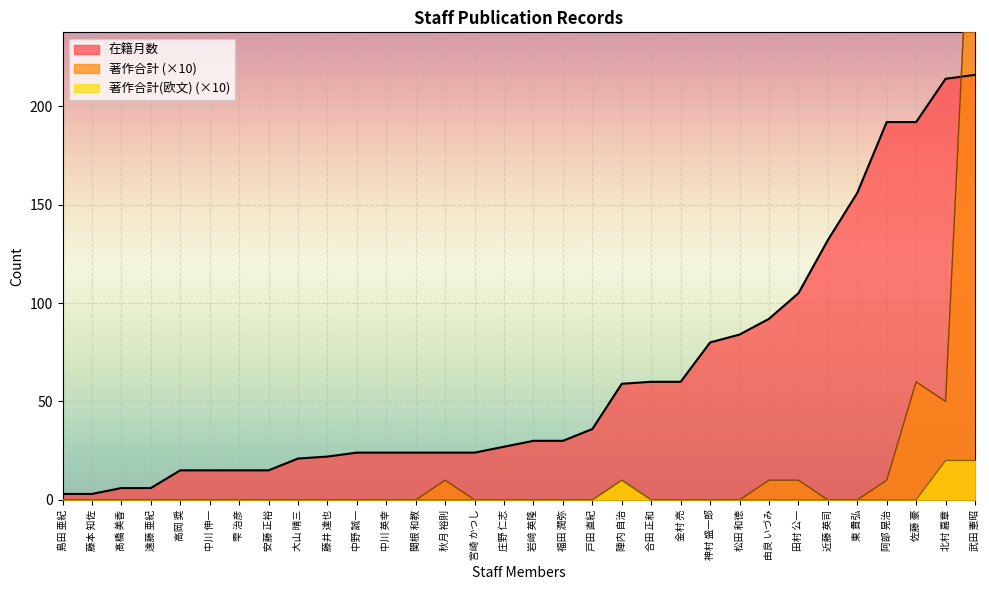

How many positive values does the 著作合計(欧文) series have?

3